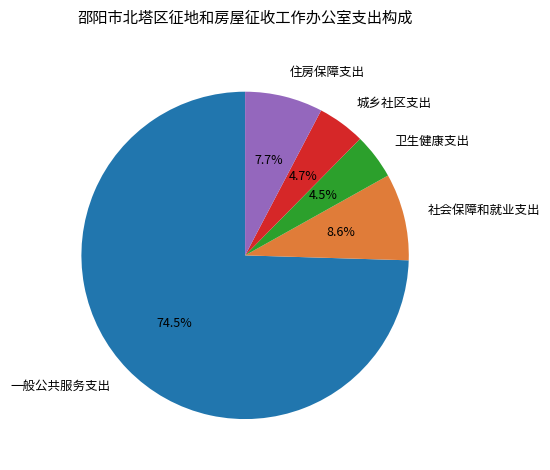

What is the majority slice?

一般公共服务支出